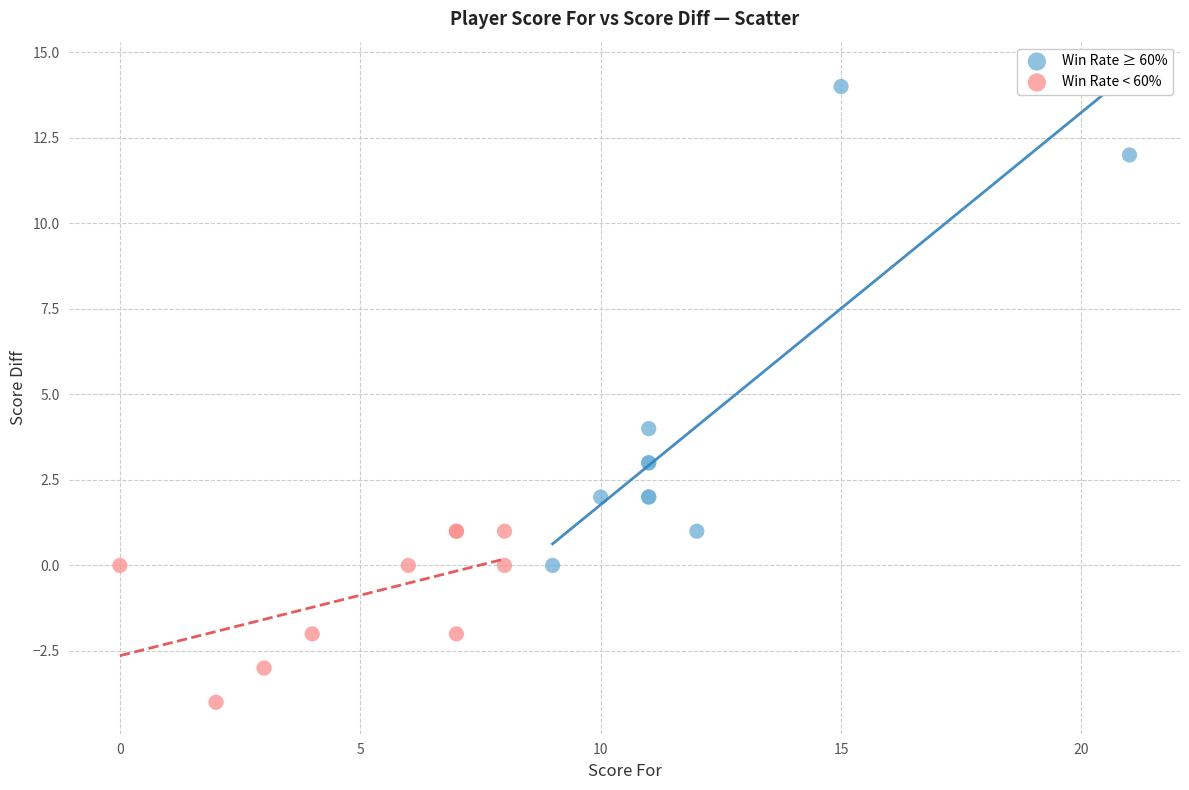

Which series contains the lowest Y value?

Win Rate < 60%